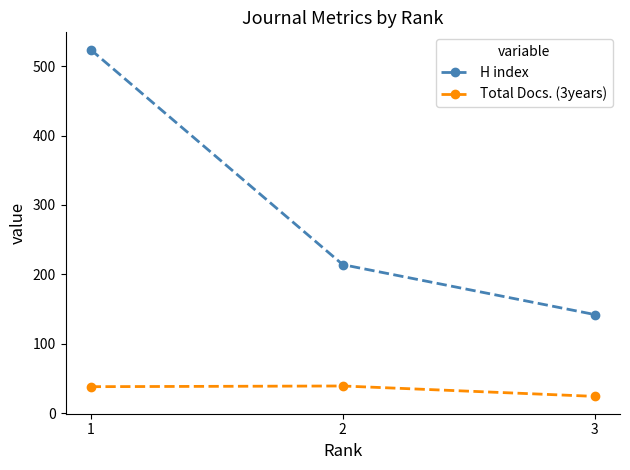

How many data points does each series have?

3